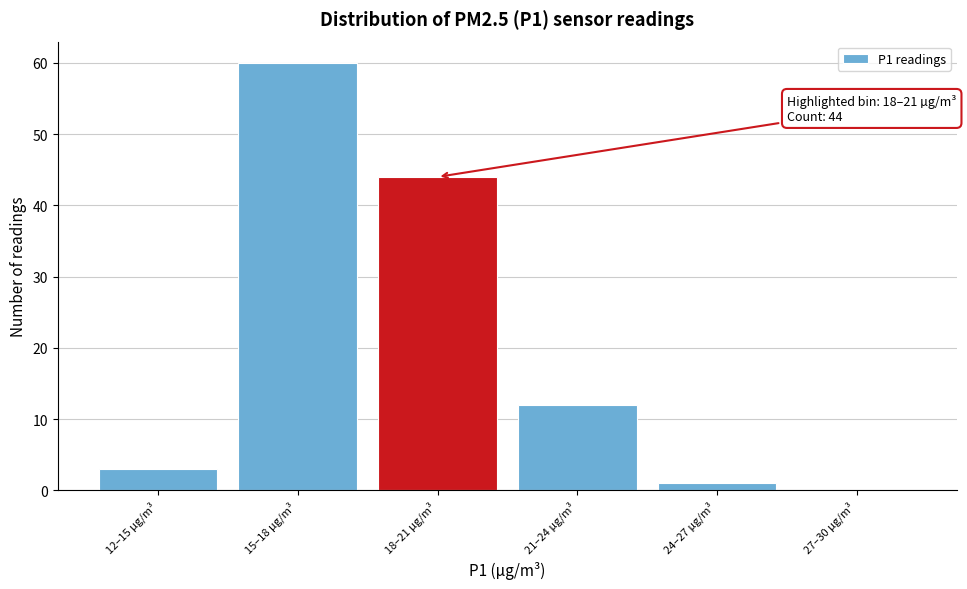

Reading right to left, transcribe all the data shown in this chart.

27–30 µg/m³=0	24–27 µg/m³=1	21–24 µg/m³=12	18–21 µg/m³=44	15–18 µg/m³=60	12–15 µg/m³=3